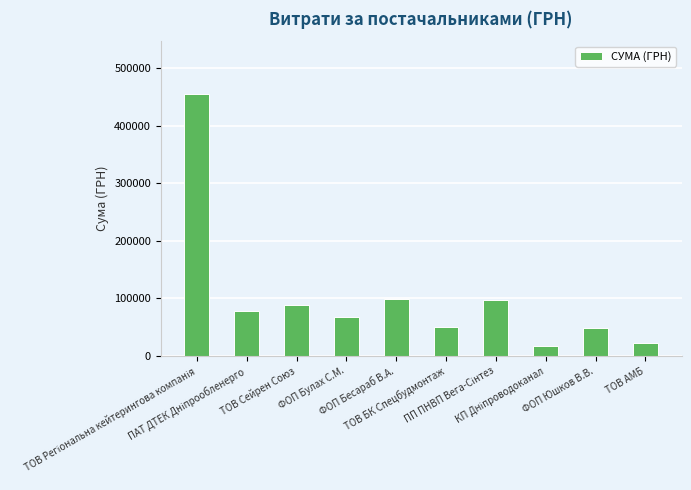

Approximately how many times larger is the value at ТОВ БК Спецбудмонтаж compared to ТОВ АМБ?

2.2